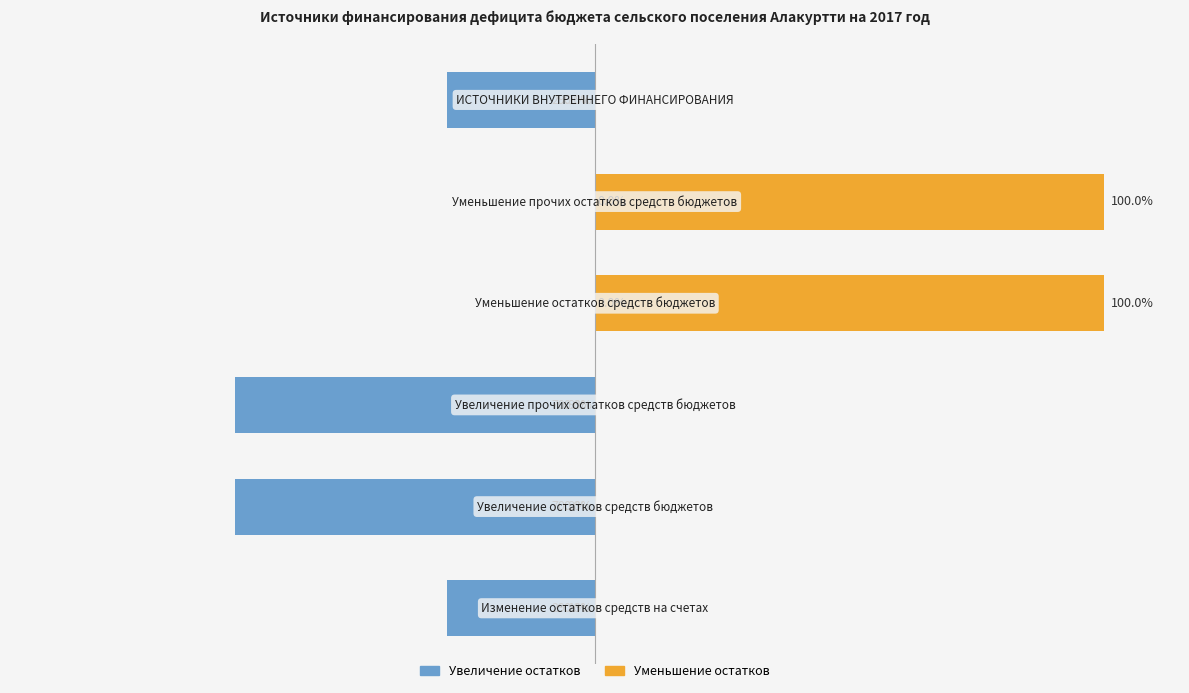

The value of Увеличение at 3 is 0.0. True or false?

True